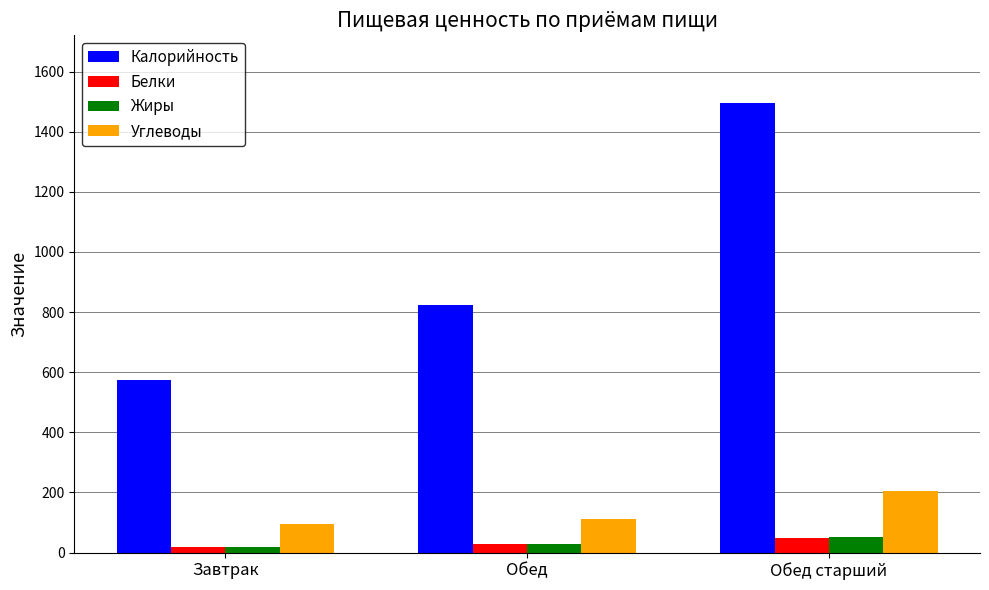

Between Обед and Обед старший, which series saw the biggest shift?

Калорийность